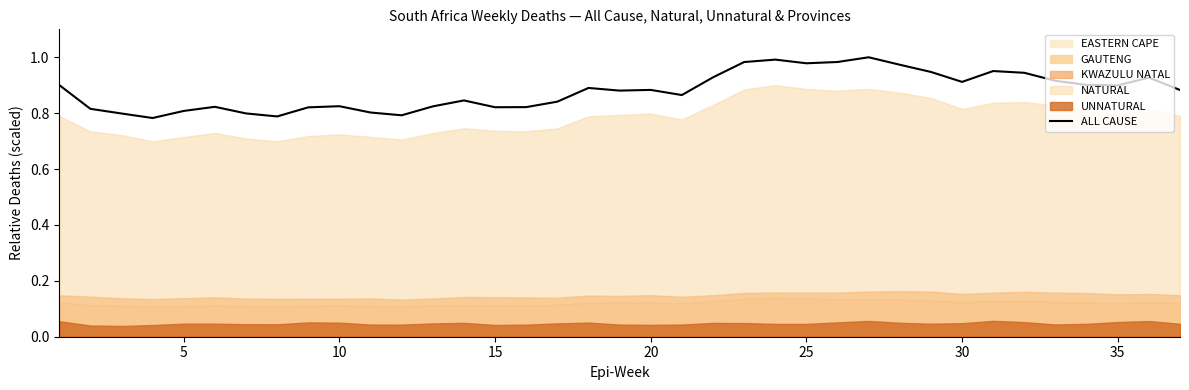

The value of ALL CAUSE at 10 is 0.5. True or false?

False